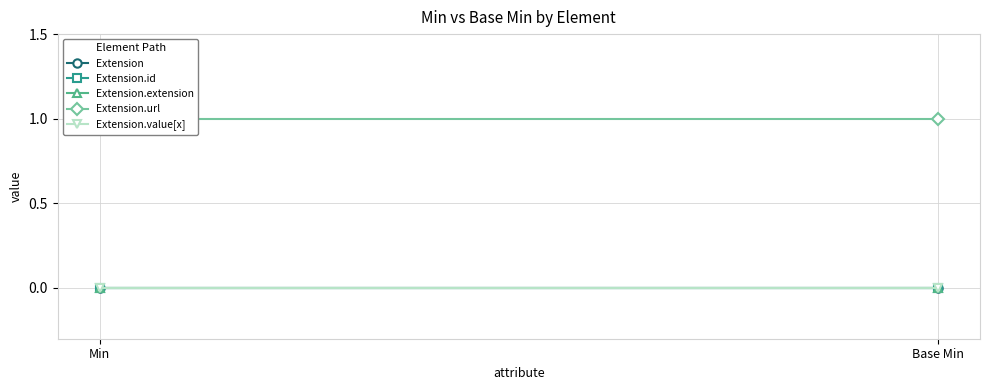

Which series has the largest total across all categories?

Extension.url